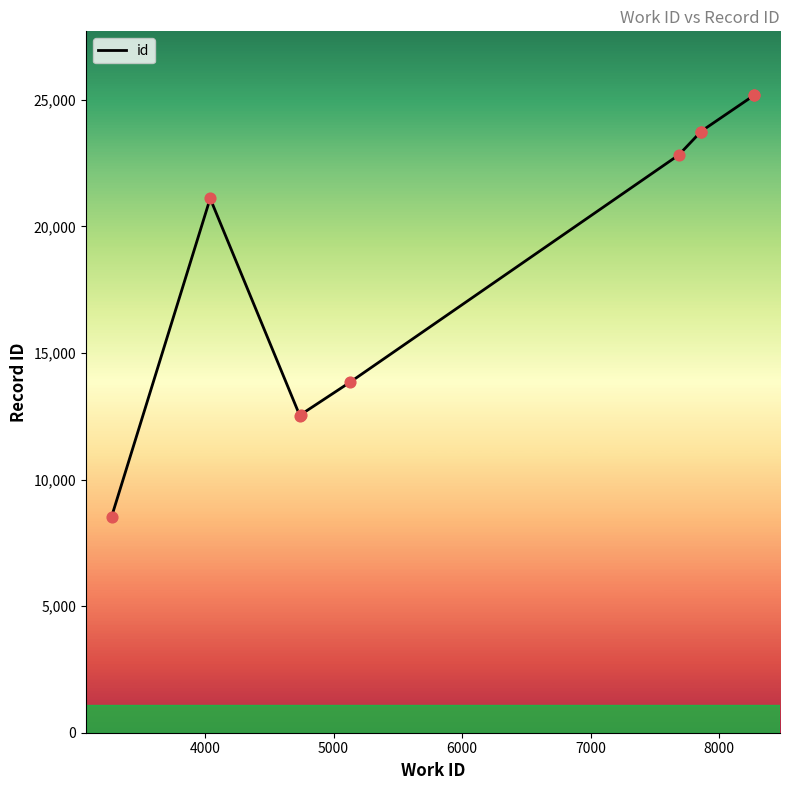

Which has a higher value, 8000 or 4000?

8000